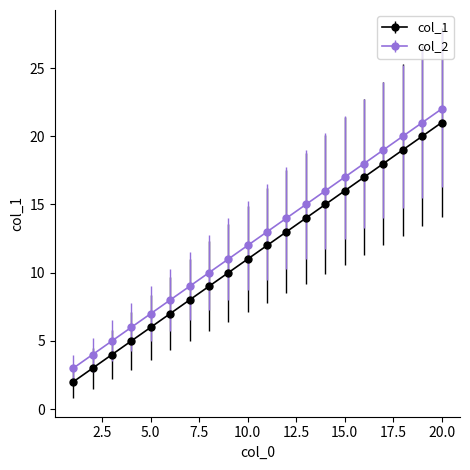

True or false: col_1 has more than 1 interior local peaks.

False